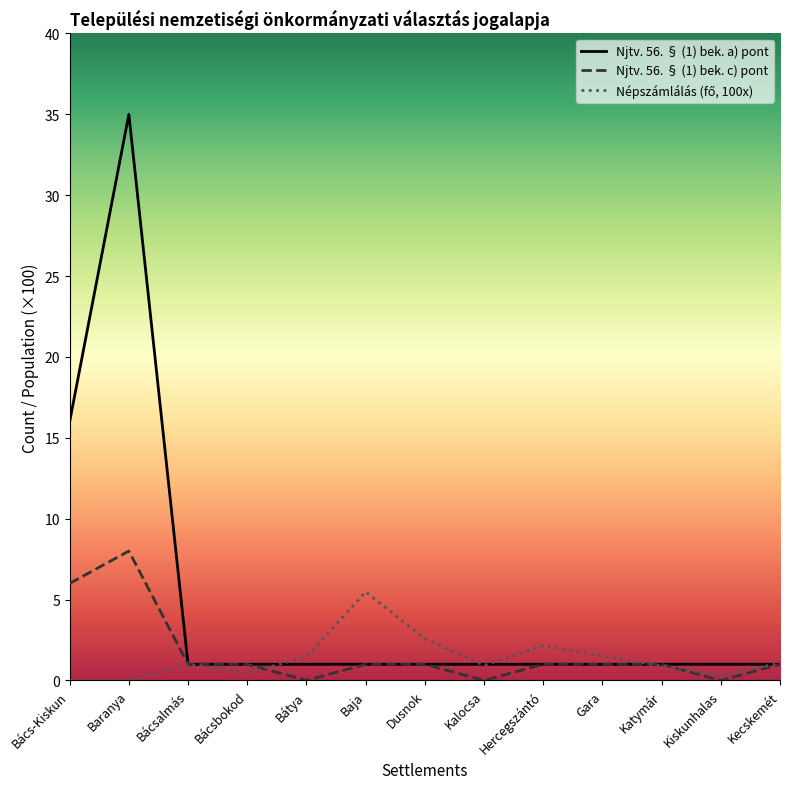

What is the greatest value displayed?

35.0